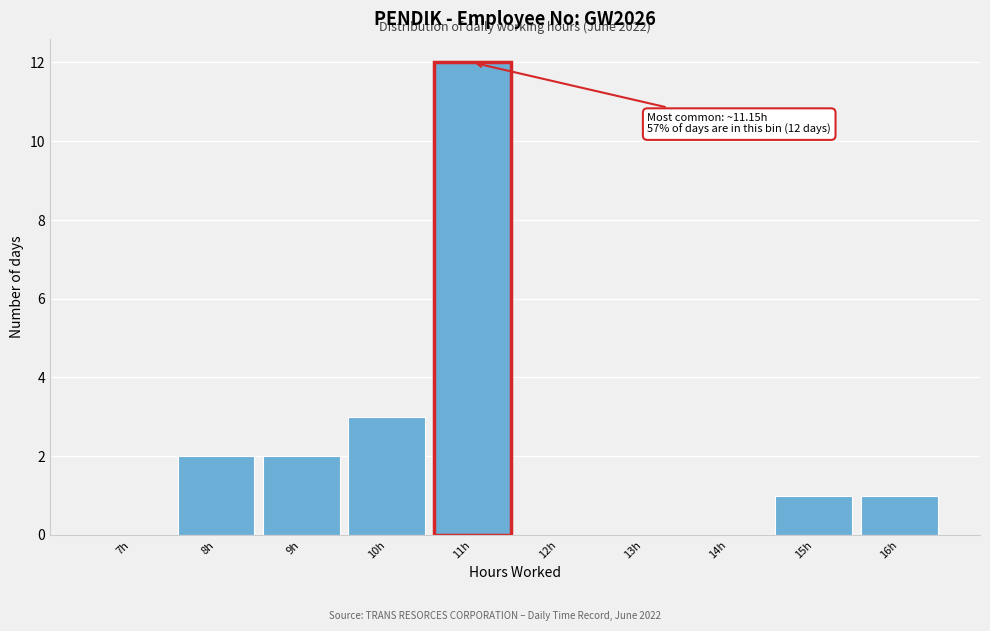

Reading left to right, what are all the values shown in this chart?

7h=0	8h=2	9h=2	10h=3	11h=12	12h=0	13h=0	14h=0	15h=1	16h=1